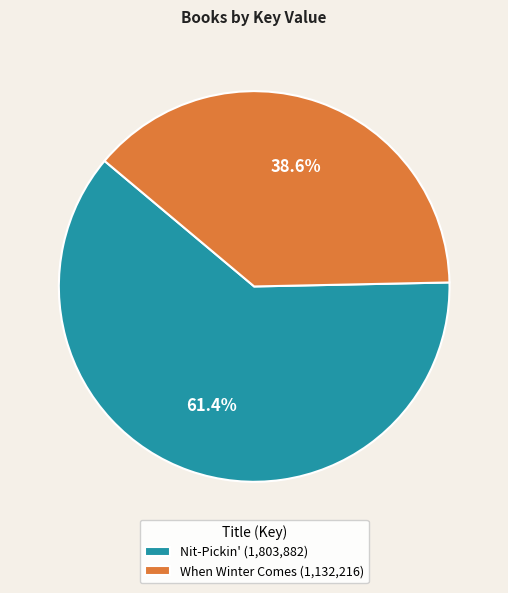

To the nearest percent, what percentage of the pie is When Winter Comes?

39%